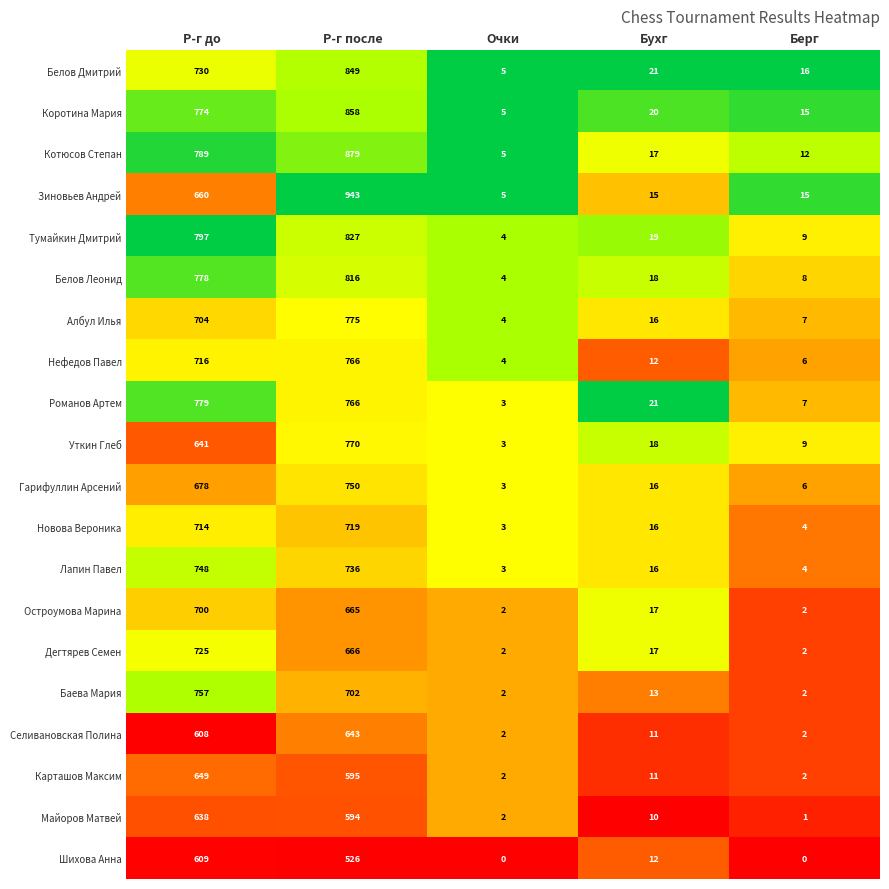

List the series in order of their peak value, highest first.

Зиновьев Андрей, Котюсов Степан, Коротина Мария, Белов Дмитрий, Тумайкин Дмитрий, Белов Леонид, Романов Артем, Албул Илья, Уткин Глеб, Нефедов Павел, Баева Мария, Гарифуллин Арсений, Лапин Павел, Дегтярев Семен, Новова Вероника, Остроумова Марина, Карташов Максим, Селивановская Полина, Майоров Матвей, Шихова Анна